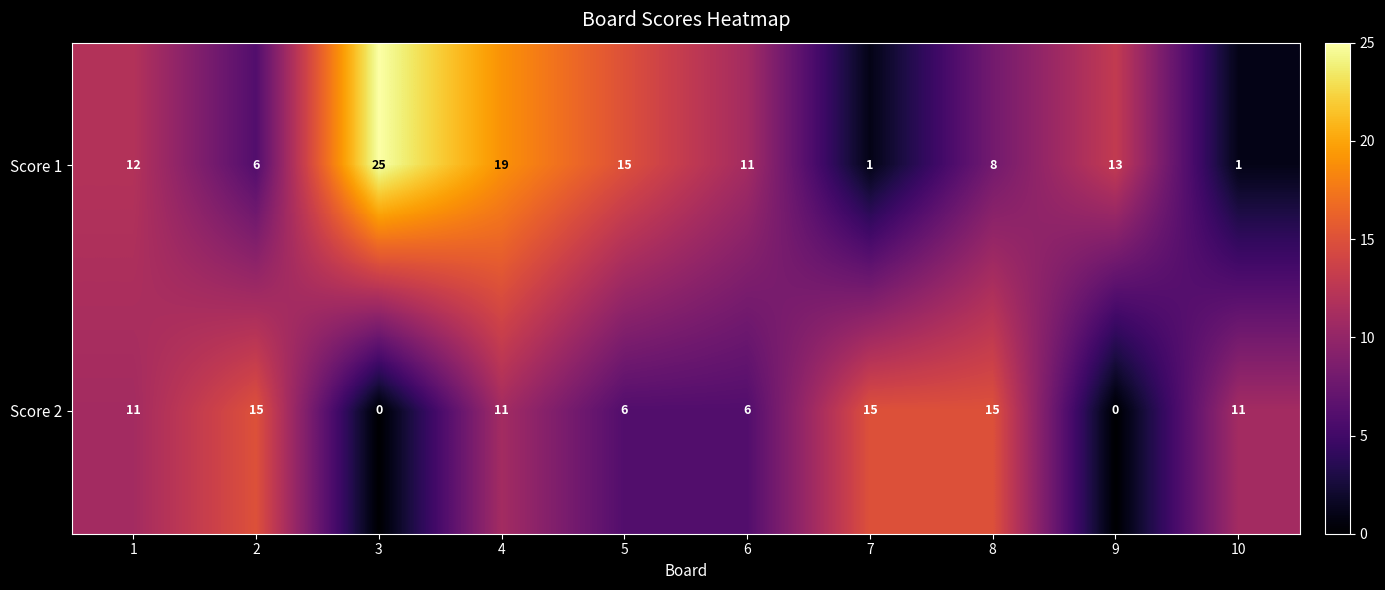

Which series has the widest spread of values?

Score 1